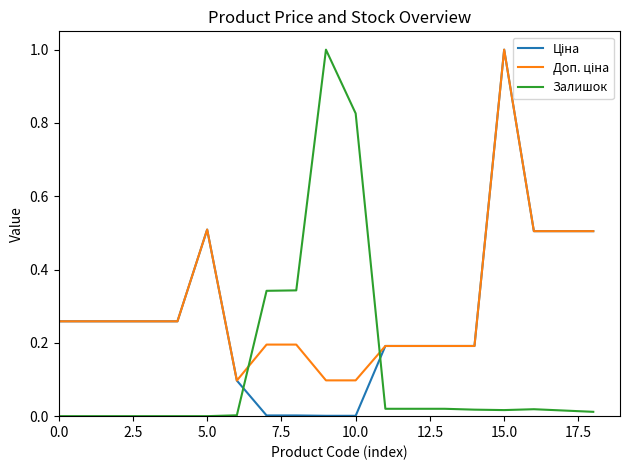

What is the difference between the maximum and minimum values in the Ціна series?

1.0